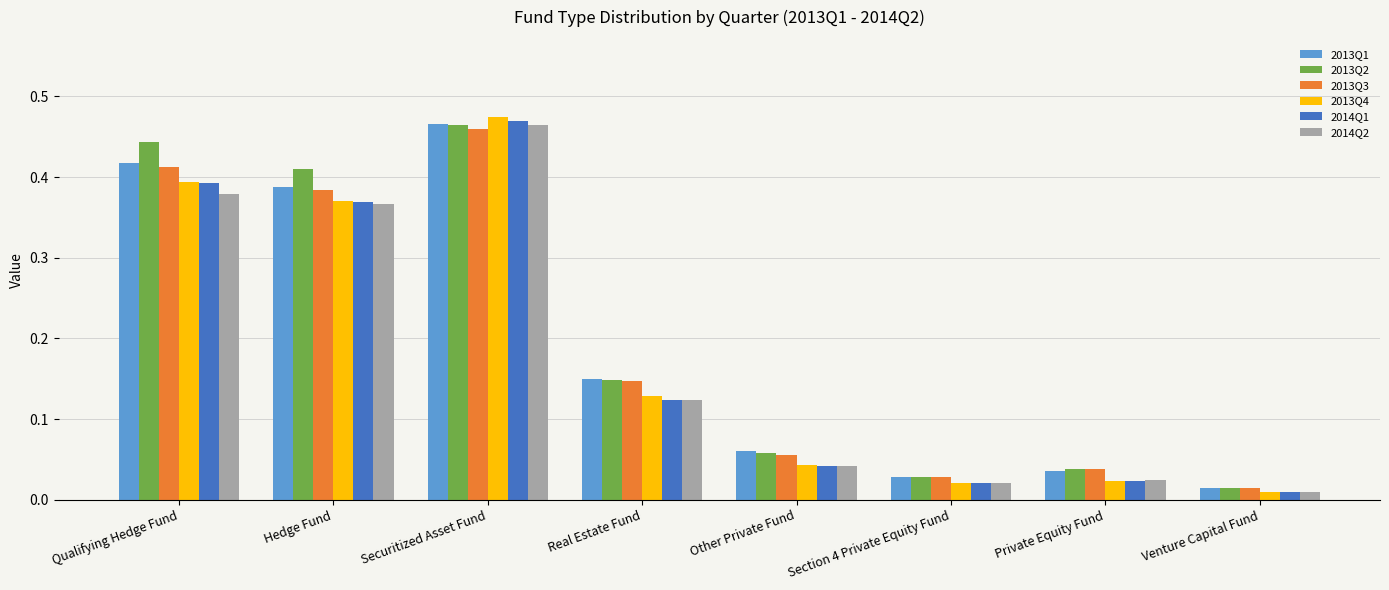

Which label corresponds to the smallest value in the chart?

Venture Capital Fund